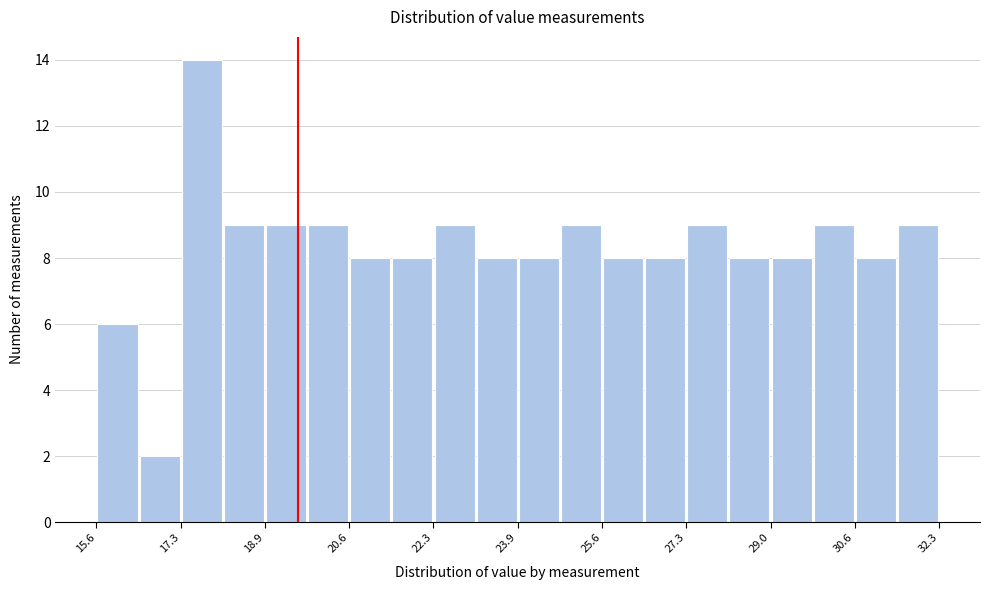

What is the height of the bar covering 19.8 to 20.6 on the x-axis? Neither the bar edges nor the heights are printed on the chart, so give them approximately, as read against the axes.

9